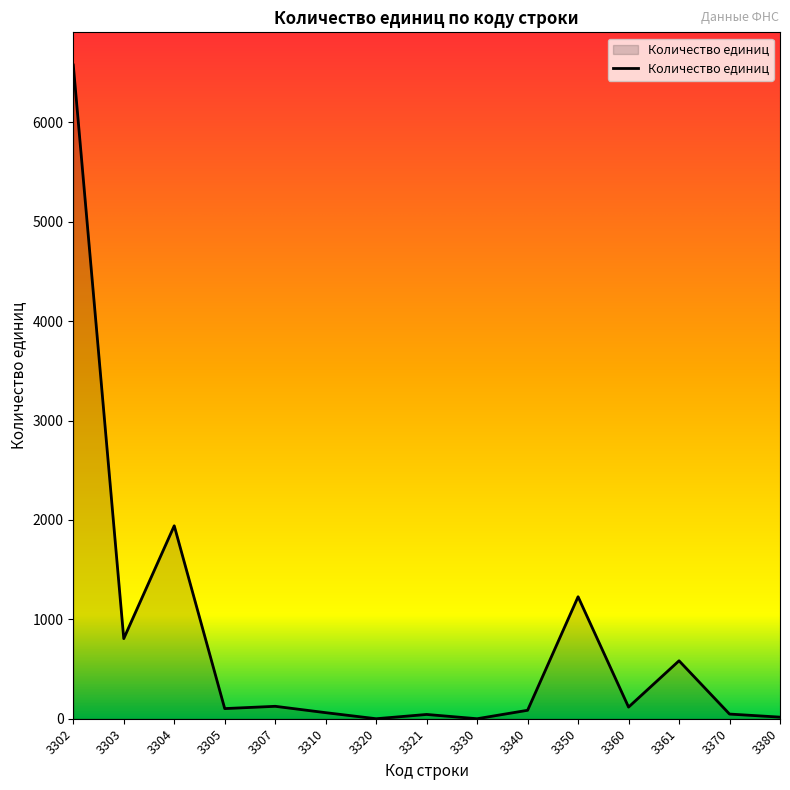

What is the change in value from 3320 to 3370?

+47